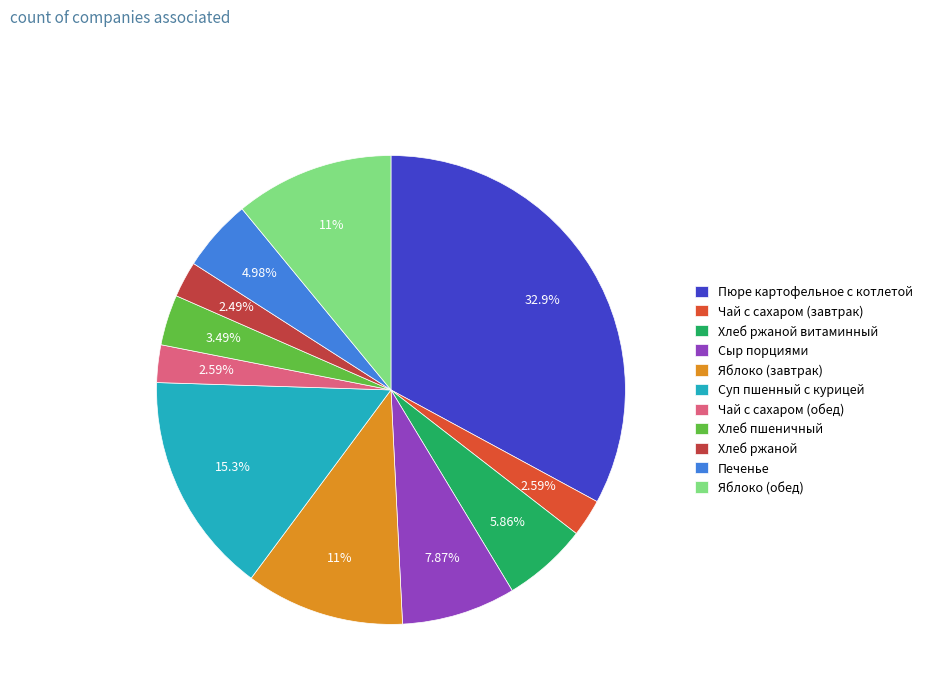

Is the sum of Чай с сахаром (обед) and Хлеб пшеничный greater than half?

No